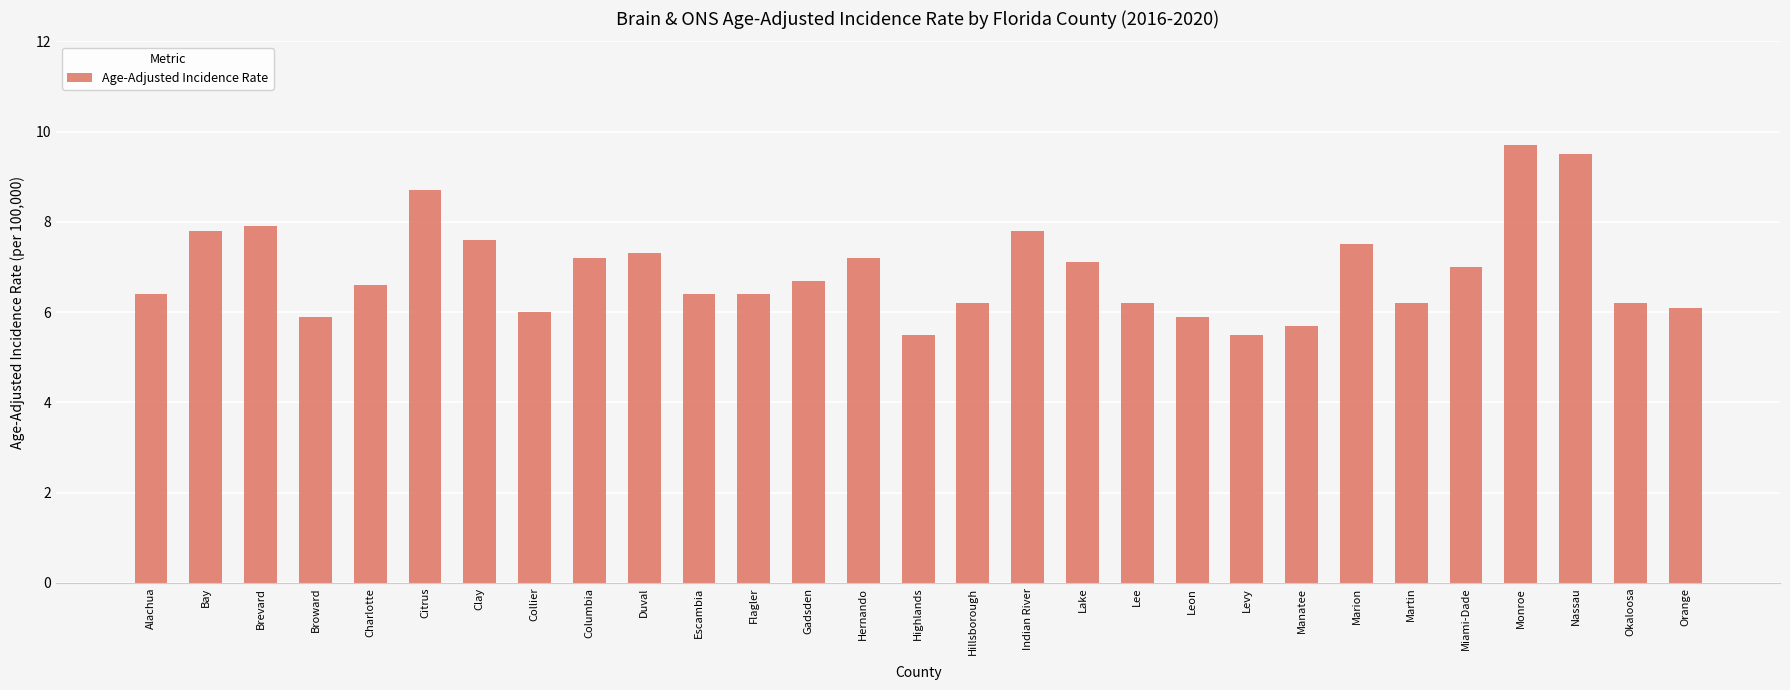

True or false: the data shows 7.3 at Duval.

True